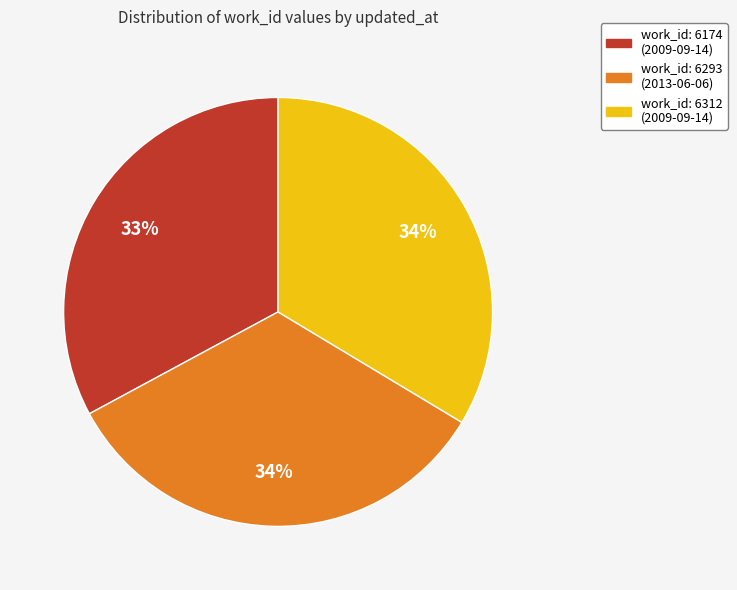

How many slices are in this pie chart?

3